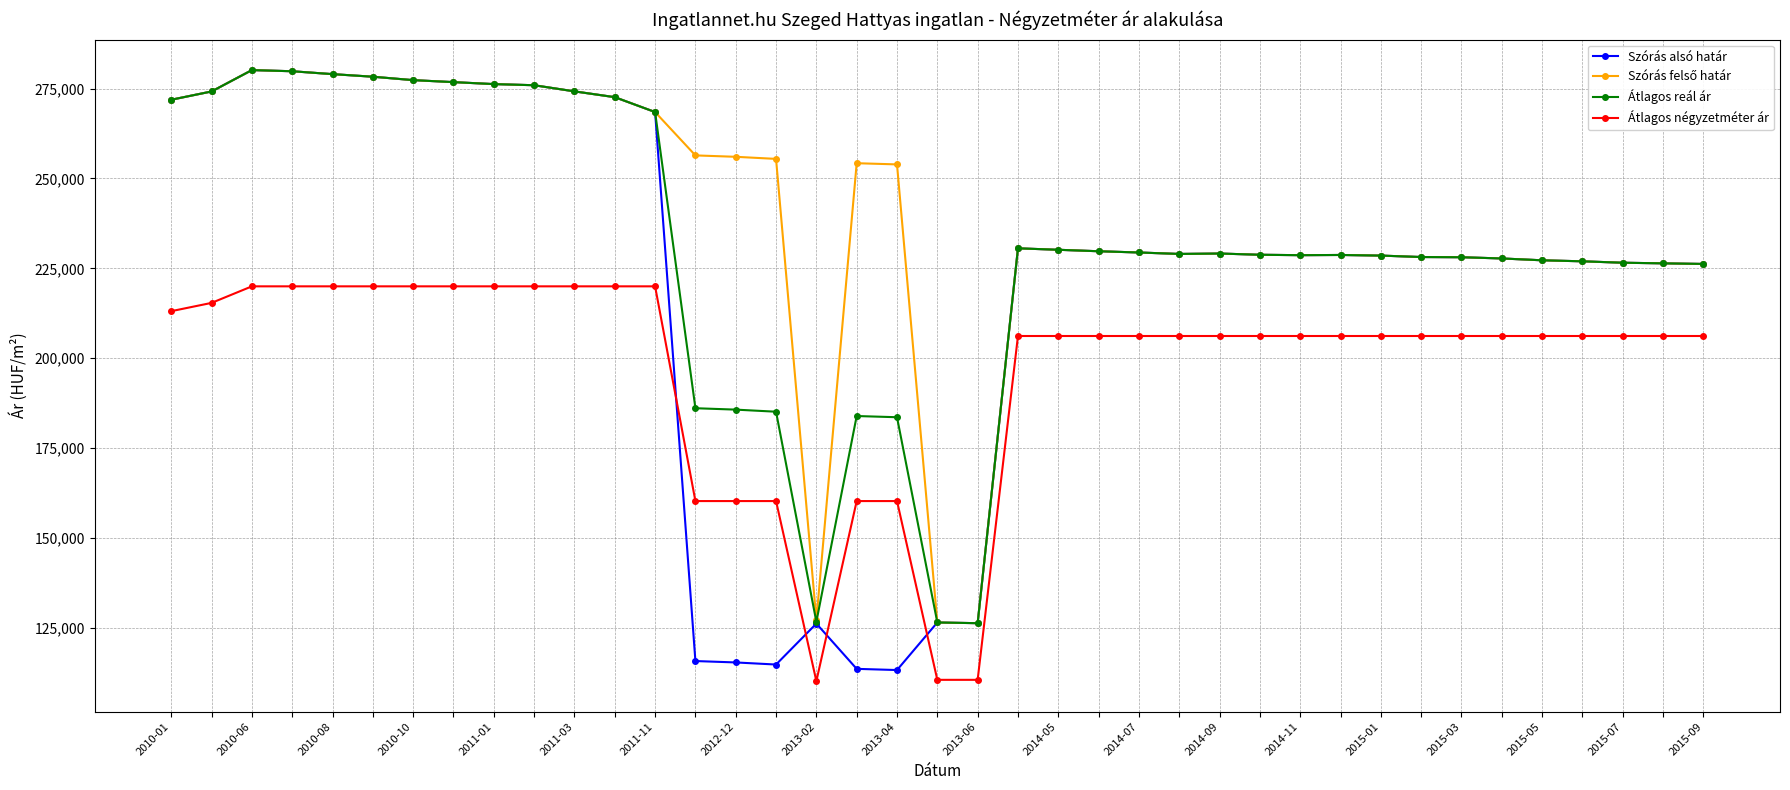

What is the value of the Átlagos négyzetméter ár point at the 39th from the left?

206187